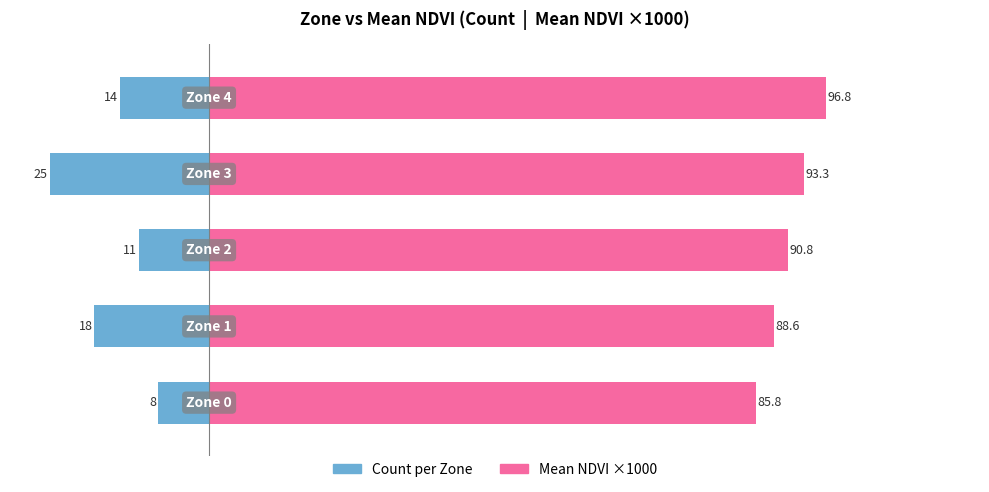

Read the Mean NDVI ×1000 value at 3.

93.3